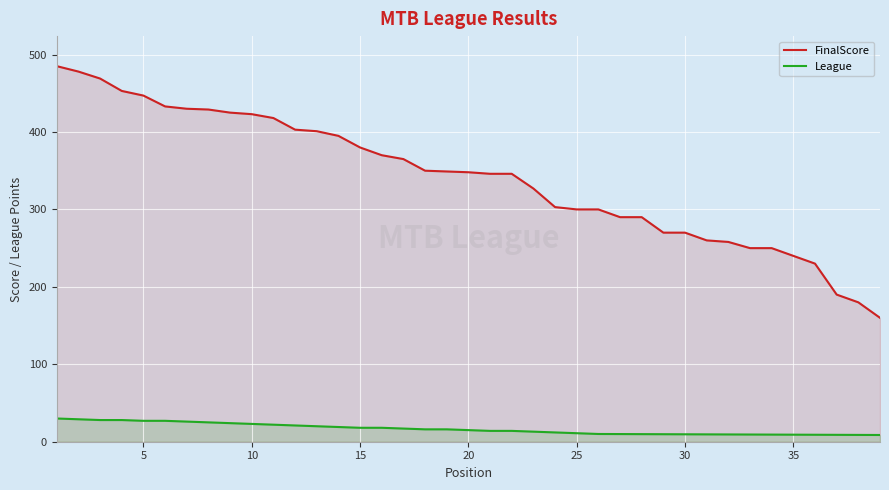

What is the difference between the second highest and second lowest values in the FinalScore series?

298.0